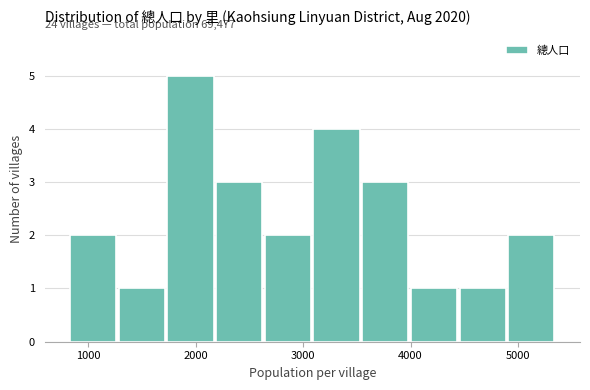

Over which range of the x-axis is the bar tallest?

1700 to 2200